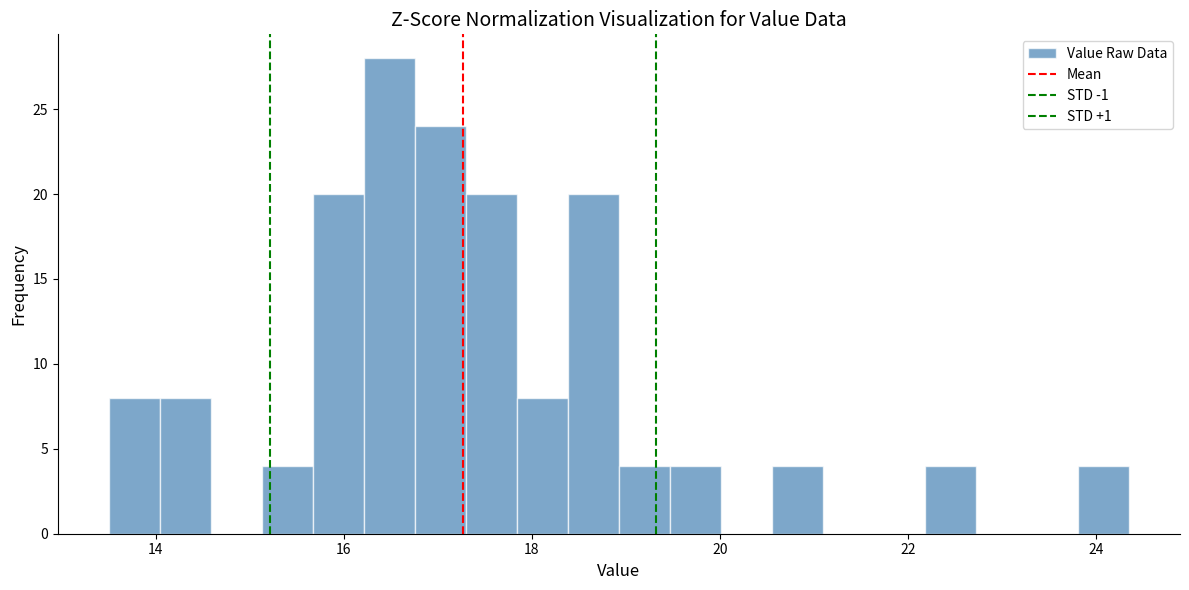

Read against the x-axis, roughly where is the centre of the tallest bar?

16.4